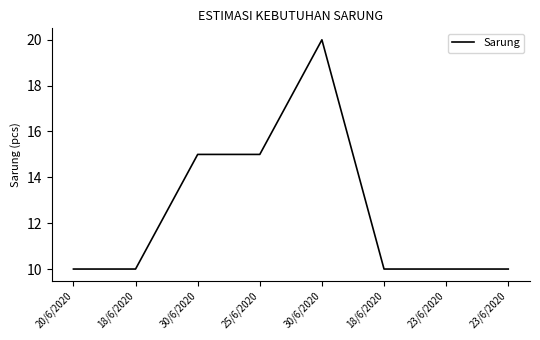

How many lines are shown in the chart?

1